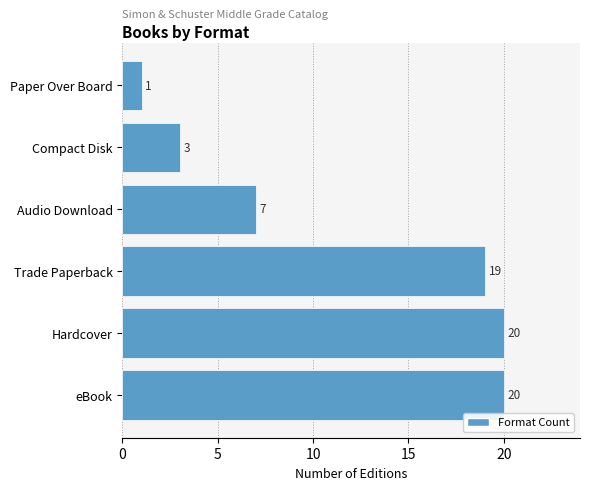

Which category has the lowest value across all series?

Paper Over Board